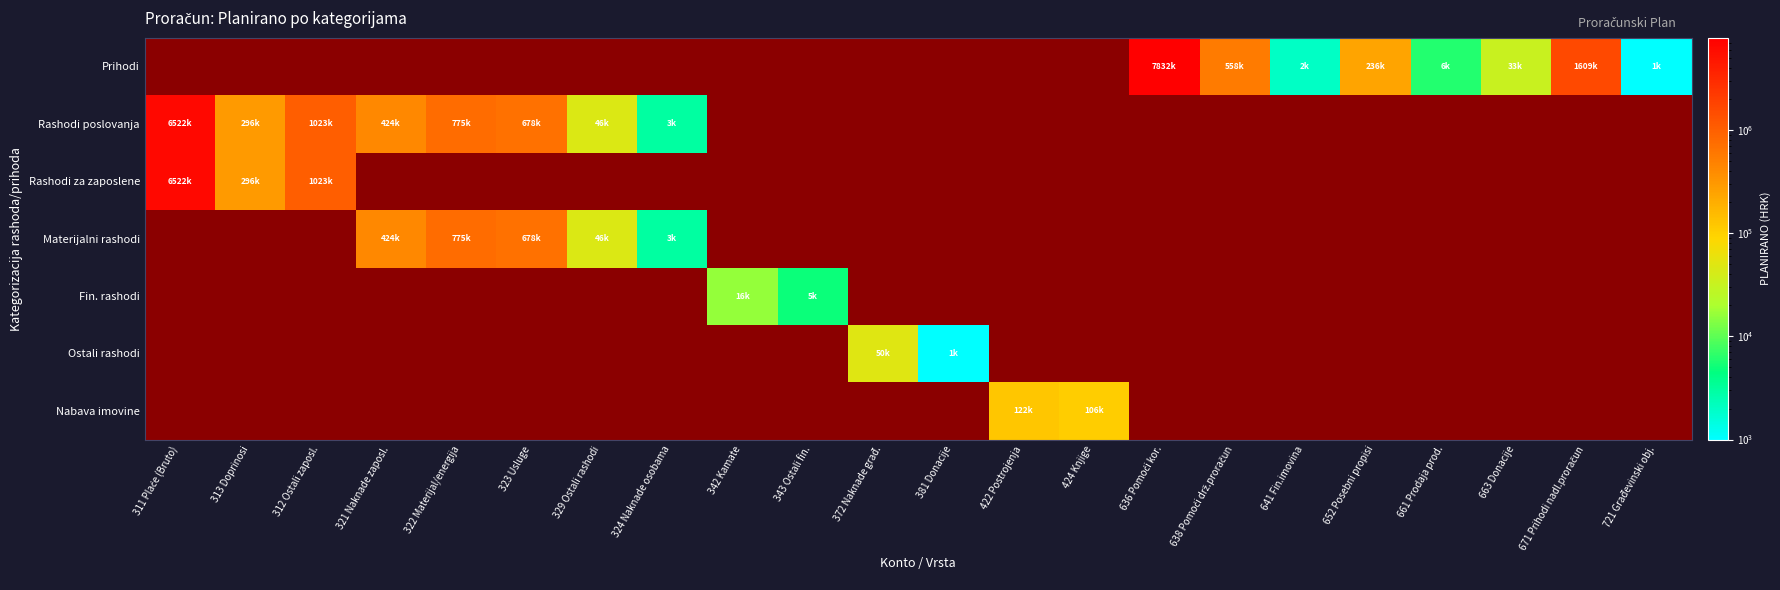

Reading left to right, transcribe all the data shown in this chart.

Prihodi: 311 Plaće (Bruto)=0	313 Doprinosi=0	312 Ostali zaposl.=0	321 Naknade zaposl.=0	322 Materijal/energija=0	323 Usluge=0	329 Ostali rashodi=0	324 Naknade osobama=0	342 Kamate=0	343 Ostali fin.=0	372 Naknade građ.=0	381 Donacije=0	422 Postrojenja=0	424 Knjige=0	636 Pomoći kor.=7832000	638 Pomoći drž.proračun=558000	641 Fin.imovina=2000	652 Posebni propisi=236000	661 Prodaja prod.=6000	663 Donacije=33000	671 Prihodi nadl.proračun=1609000	721 Građevinski obj.=1000
Rashodi poslovanja: 311 Plaće (Bruto)=6522000	313 Doprinosi=296000	312 Ostali zaposl.=1023000	321 Naknade zaposl.=424000	322 Materijal/energija=775000	323 Usluge=678000	329 Ostali rashodi=46000	324 Naknade osobama=3000	342 Kamate=0	343 Ostali fin.=0	372 Naknade građ.=0	381 Donacije=0	422 Postrojenja=0	424 Knjige=0	636 Pomoći kor.=0	638 Pomoći drž.proračun=0	641 Fin.imovina=0	652 Posebni propisi=0	661 Prodaja prod.=0	663 Donacije=0	671 Prihodi nadl.proračun=0	721 Građevinski obj.=0
Rashodi za zaposlene: 311 Plaće (Bruto)=6522000	313 Doprinosi=296000	312 Ostali zaposl.=1023000	321 Naknade zaposl.=0	322 Materijal/energija=0	323 Usluge=0	329 Ostali rashodi=0	324 Naknade osobama=0	342 Kamate=0	343 Ostali fin.=0	372 Naknade građ.=0	381 Donacije=0	422 Postrojenja=0	424 Knjige=0	636 Pomoći kor.=0	638 Pomoći drž.proračun=0	641 Fin.imovina=0	652 Posebni propisi=0	661 Prodaja prod.=0	663 Donacije=0	671 Prihodi nadl.proračun=0	721 Građevinski obj.=0
Materijalni rashodi: 311 Plaće (Bruto)=0	313 Doprinosi=0	312 Ostali zaposl.=0	321 Naknade zaposl.=424000	322 Materijal/energija=775000	323 Usluge=678000	329 Ostali rashodi=46000	324 Naknade osobama=3000	342 Kamate=0	343 Ostali fin.=0	372 Naknade građ.=0	381 Donacije=0	422 Postrojenja=0	424 Knjige=0	636 Pomoći kor.=0	638 Pomoći drž.proračun=0	641 Fin.imovina=0	652 Posebni propisi=0	661 Prodaja prod.=0	663 Donacije=0	671 Prihodi nadl.proračun=0	721 Građevinski obj.=0
Fin. rashodi: 311 Plaće (Bruto)=0	313 Doprinosi=0	312 Ostali zaposl.=0	321 Naknade zaposl.=0	322 Materijal/energija=0	323 Usluge=0	329 Ostali rashodi=0	324 Naknade osobama=0	342 Kamate=16000	343 Ostali fin.=5000	372 Naknade građ.=0	381 Donacije=0	422 Postrojenja=0	424 Knjige=0	636 Pomoći kor.=0	638 Pomoći drž.proračun=0	641 Fin.imovina=0	652 Posebni propisi=0	661 Prodaja prod.=0	663 Donacije=0	671 Prihodi nadl.proračun=0	721 Građevinski obj.=0
Ostali rashodi: 311 Plaće (Bruto)=0	313 Doprinosi=0	312 Ostali zaposl.=0	321 Naknade zaposl.=0	322 Materijal/energija=0	323 Usluge=0	329 Ostali rashodi=0	324 Naknade osobama=0	342 Kamate=0	343 Ostali fin.=0	372 Naknade građ.=50000	381 Donacije=1000	422 Postrojenja=0	424 Knjige=0	636 Pomoći kor.=0	638 Pomoći drž.proračun=0	641 Fin.imovina=0	652 Posebni propisi=0	661 Prodaja prod.=0	663 Donacije=0	671 Prihodi nadl.proračun=0	721 Građevinski obj.=0
Nabava imovine: 311 Plaće (Bruto)=0	313 Doprinosi=0	312 Ostali zaposl.=0	321 Naknade zaposl.=0	322 Materijal/energija=0	323 Usluge=0	329 Ostali rashodi=0	324 Naknade osobama=0	342 Kamate=0	343 Ostali fin.=0	372 Naknade građ.=0	381 Donacije=0	422 Postrojenja=122000	424 Knjige=106000	636 Pomoći kor.=0	638 Pomoći drž.proračun=0	641 Fin.imovina=0	652 Posebni propisi=0	661 Prodaja prod.=0	663 Donacije=0	671 Prihodi nadl.proračun=0	721 Građevinski obj.=0